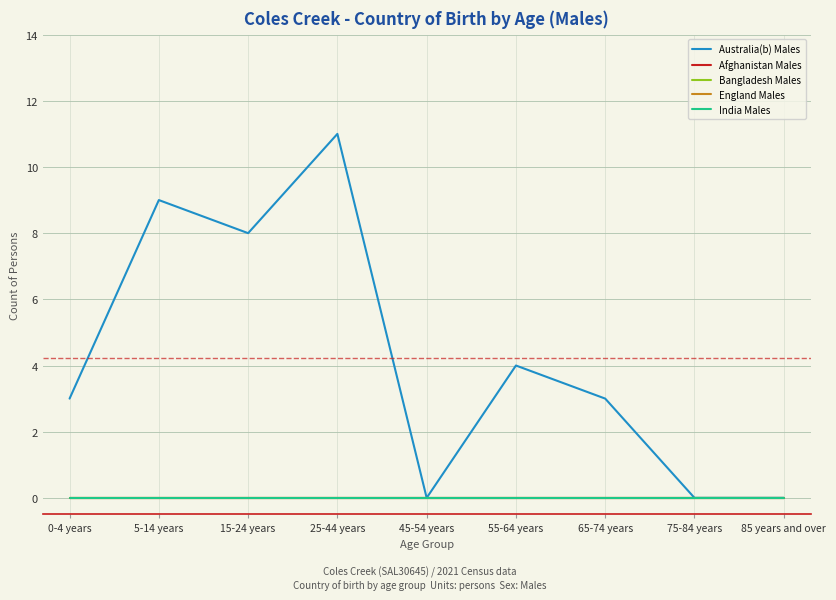

Which series has the largest total across all categories?

Australia(b) Males